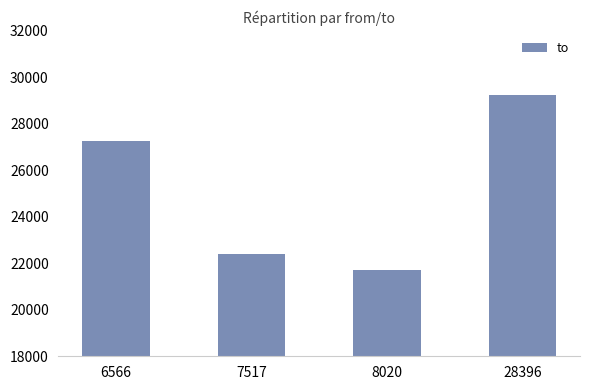

Count the number of categories in the chart.

4